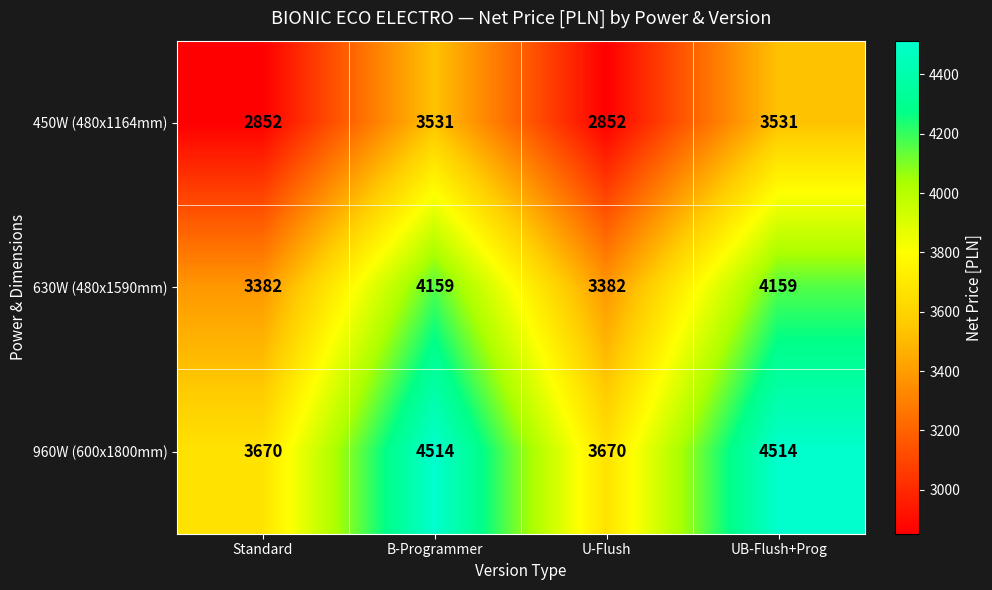

At how many categories does at least one series exceed 3466?

4